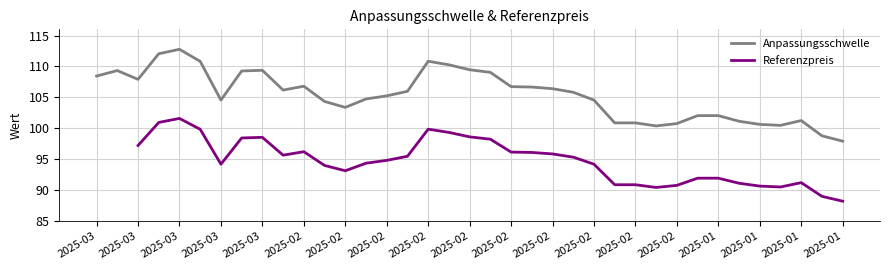

What is the spread (max minus min) of values at 2025-02?

10.6